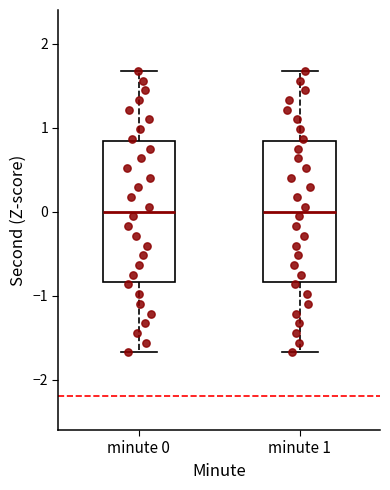

Reading left to right, transcribe this box plot: for each box, give where its median line is, the range the box spans, and where its two whiskers end, as read against the y-axis. The values are not printed on the chart, so give them approximately, as read against the axis.

minute 0: median 0.0, box -0.8 to 0.8, whiskers -1.7 to 1.7
minute 1: median 0.0, box -0.8 to 0.8, whiskers -1.7 to 1.7